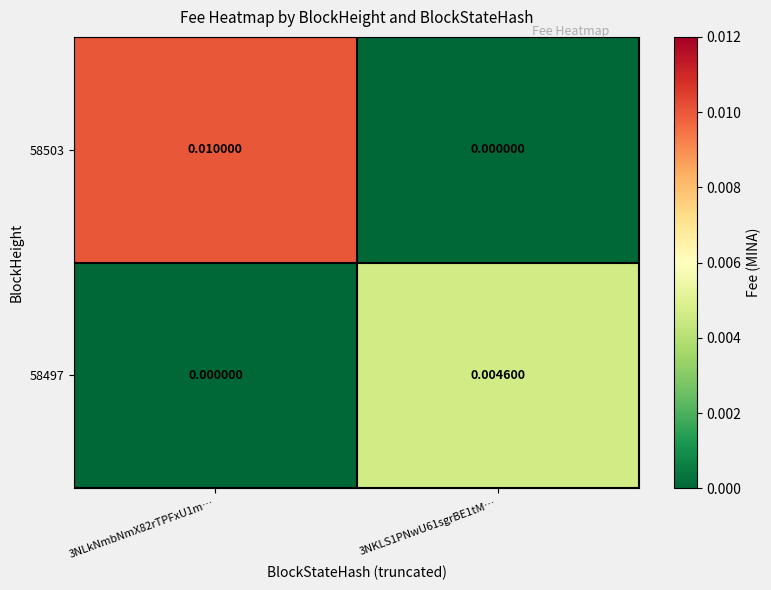

Rank the series by their average value, from lowest to highest.

58497, 58503